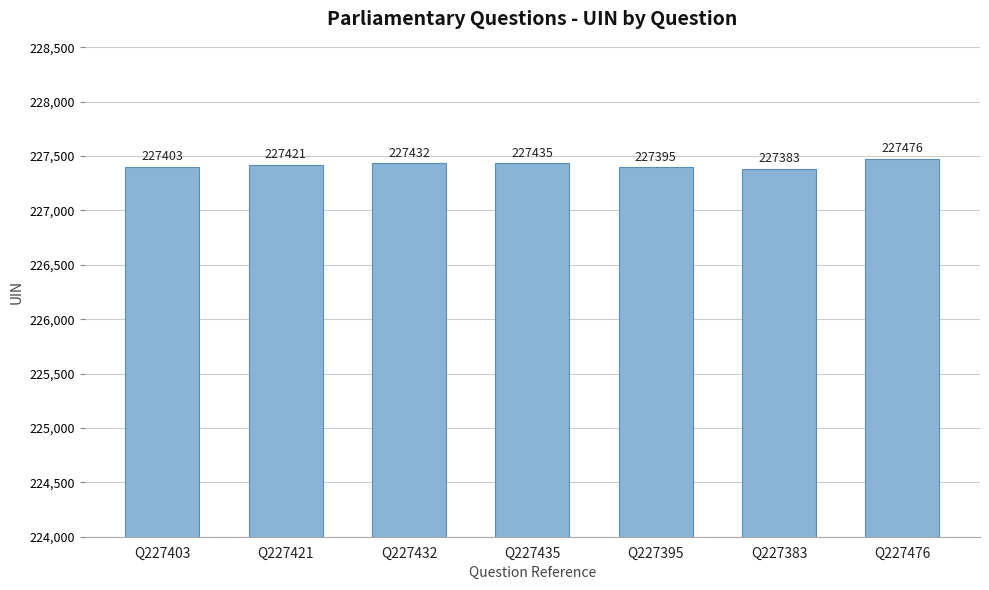

What is the change in value from Q227432 to Q227383?

-49